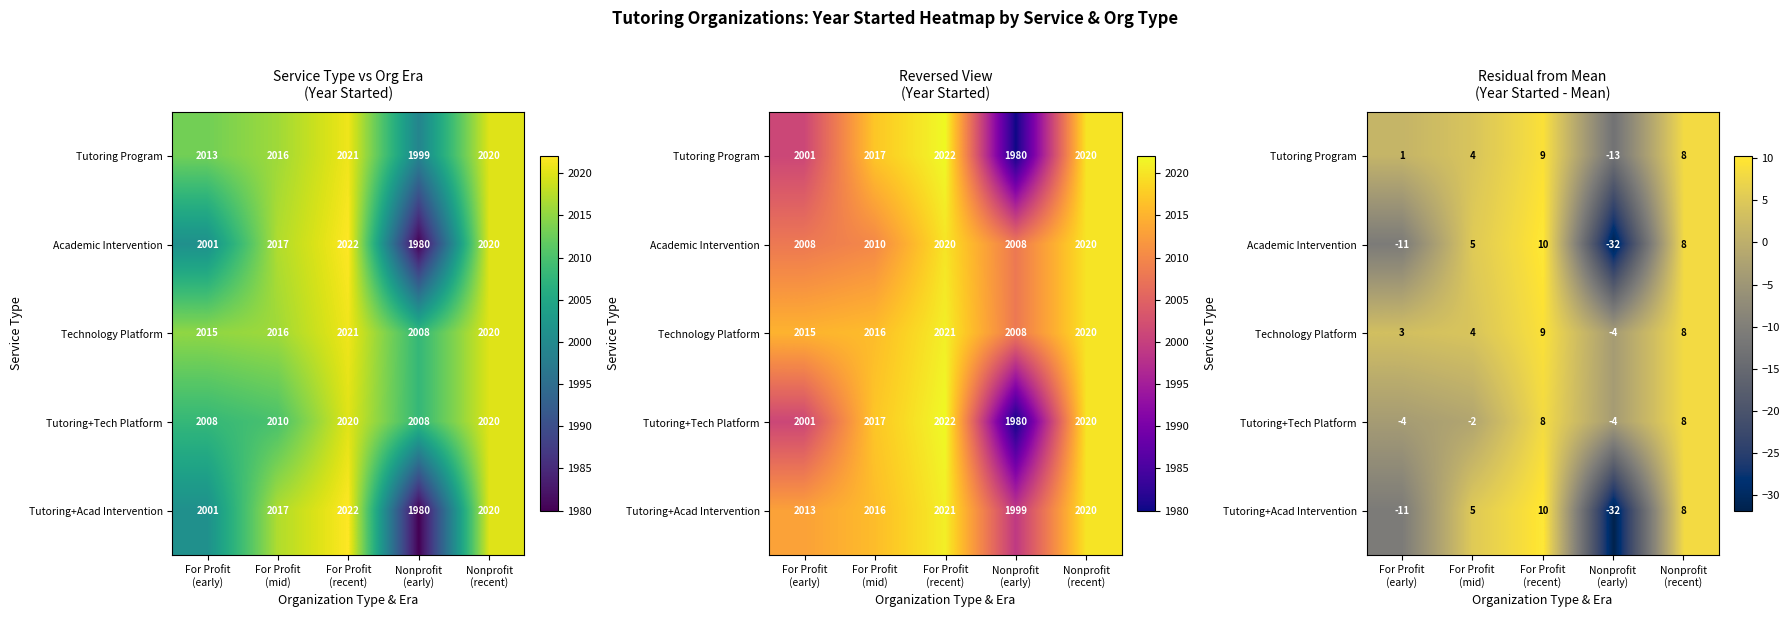

What is the spread (max minus min) of values at For Profit
(recent)?

2.0